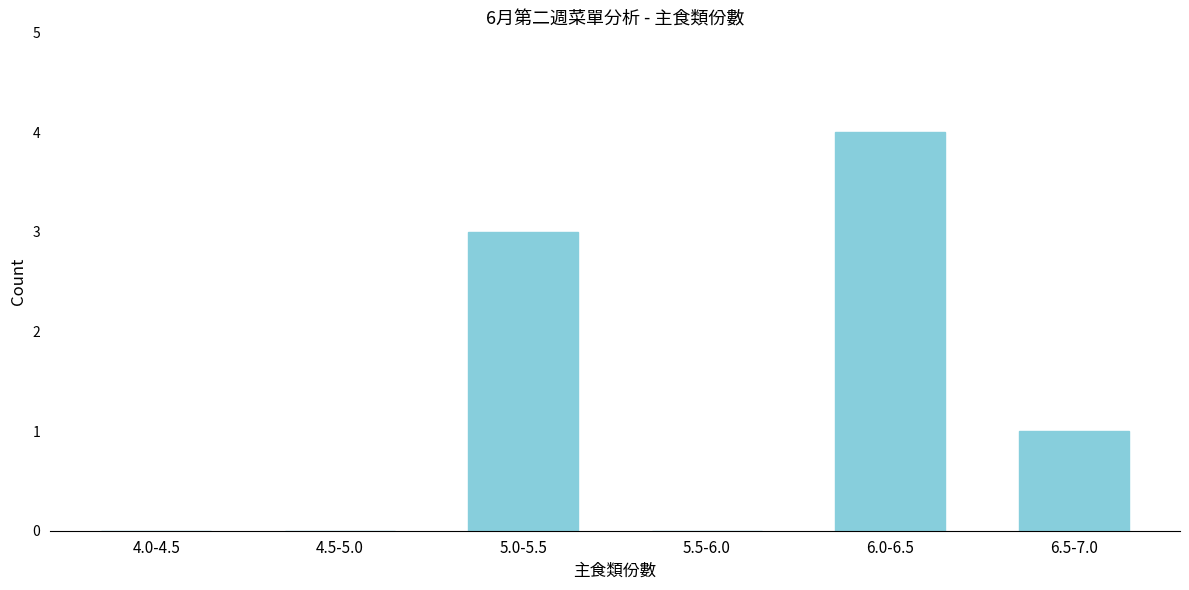

Reading left to right, list all the values displayed in this chart.

4.0-4.5=0	4.5-5.0=0	5.0-5.5=3	5.5-6.0=0	6.0-6.5=4	6.5-7.0=1